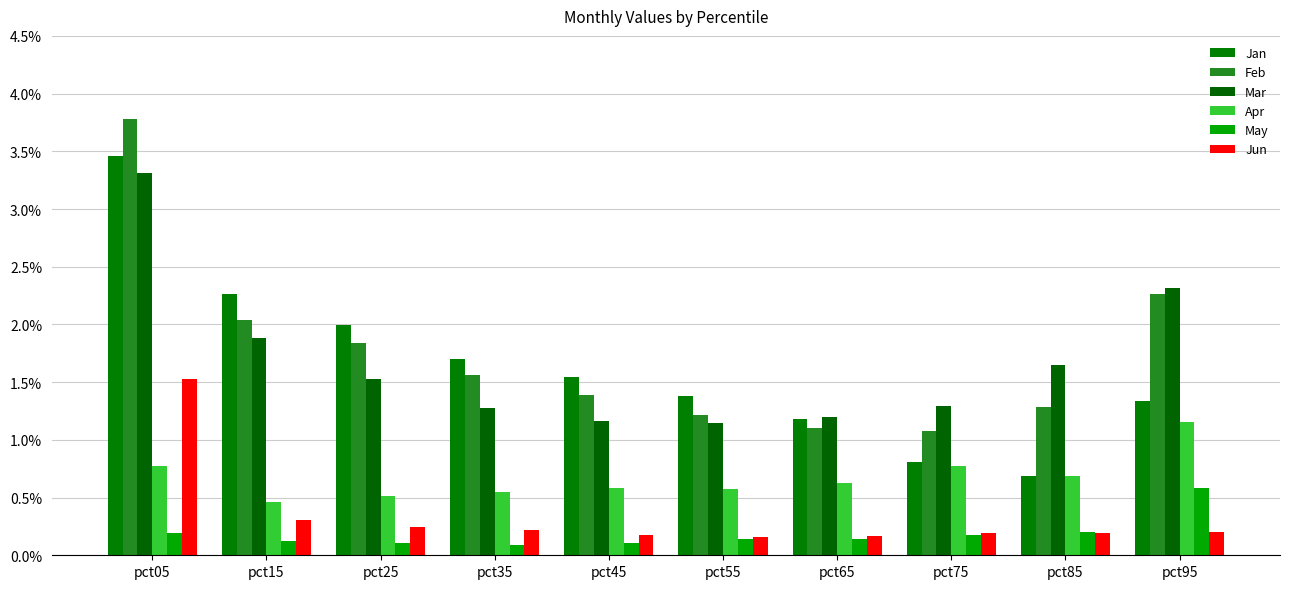

What is the value of the Jan bar at the 1st from the left?

3.5